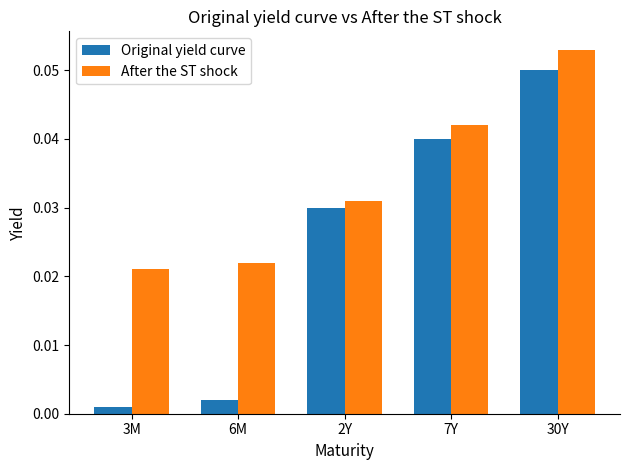

Which label corresponds to the smallest value in the chart?

3M